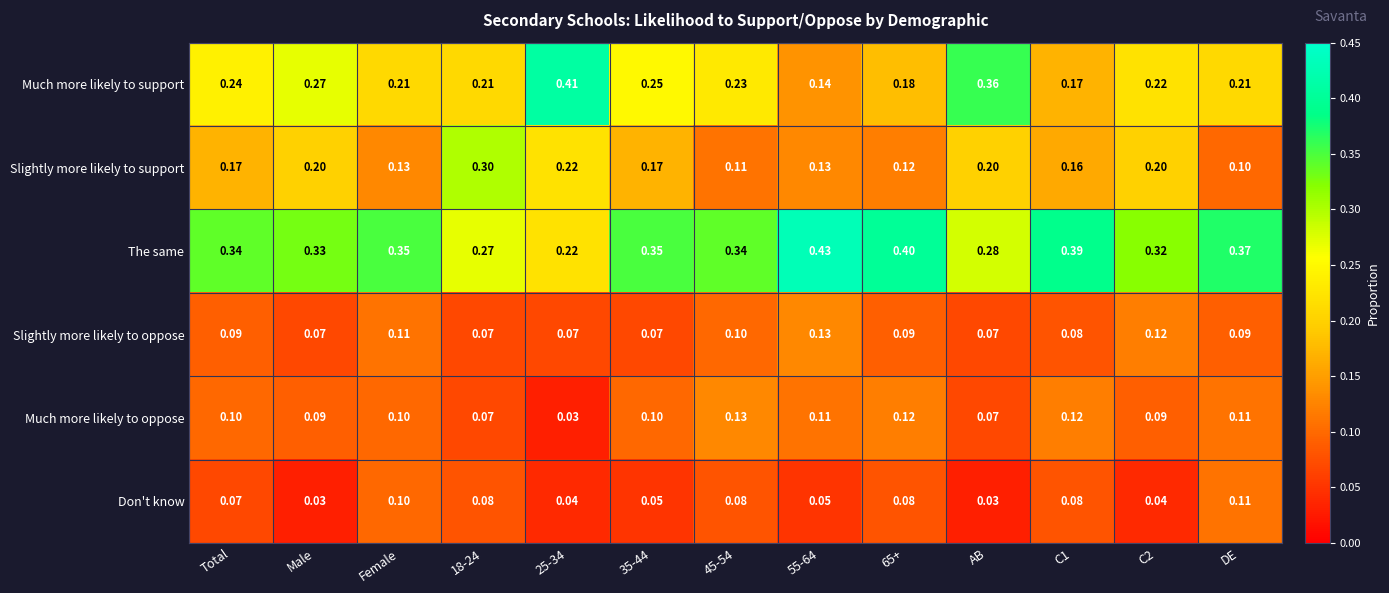

Which series has the largest range (max minus min)?

Much more likely to support